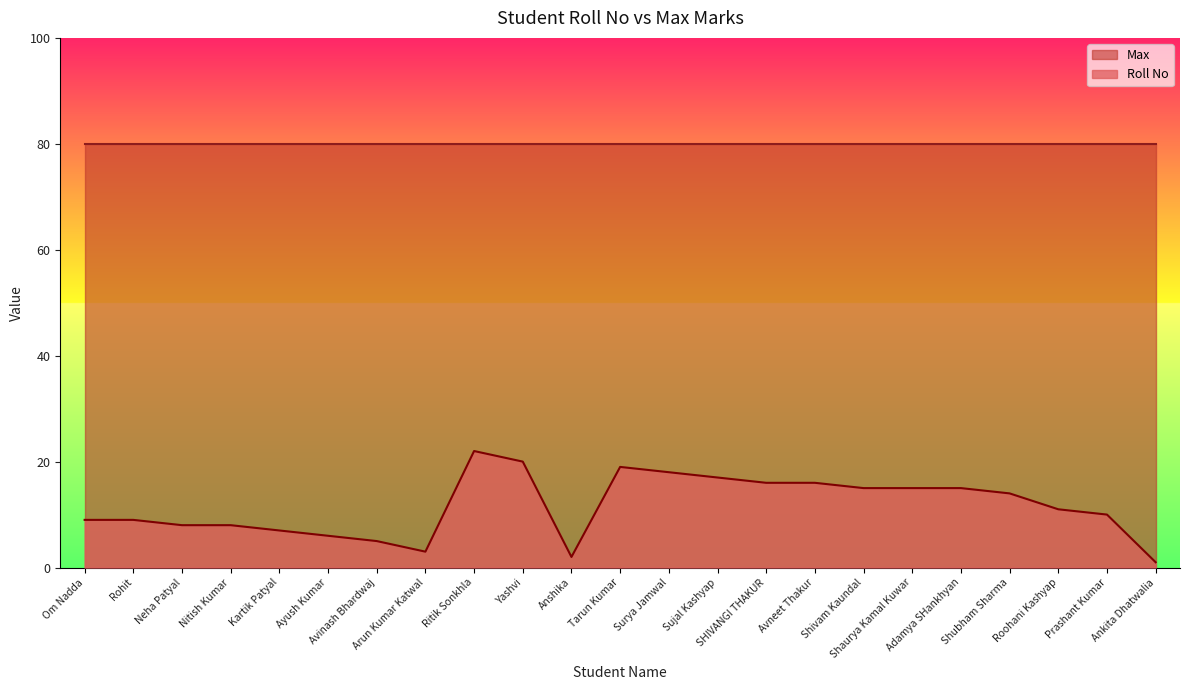

What is the difference between the second highest and minimum values?

19